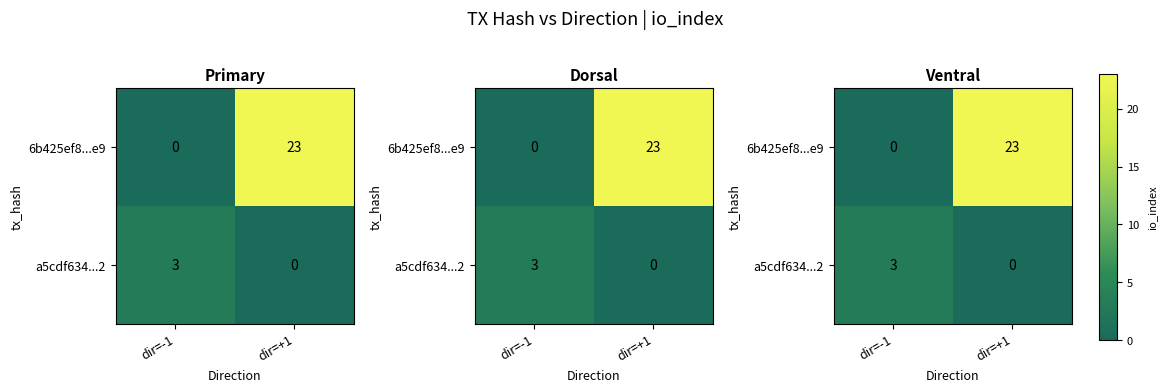

List the labels in order of a5cdf634...2 value, largest first.

dir=-1, dir=+1